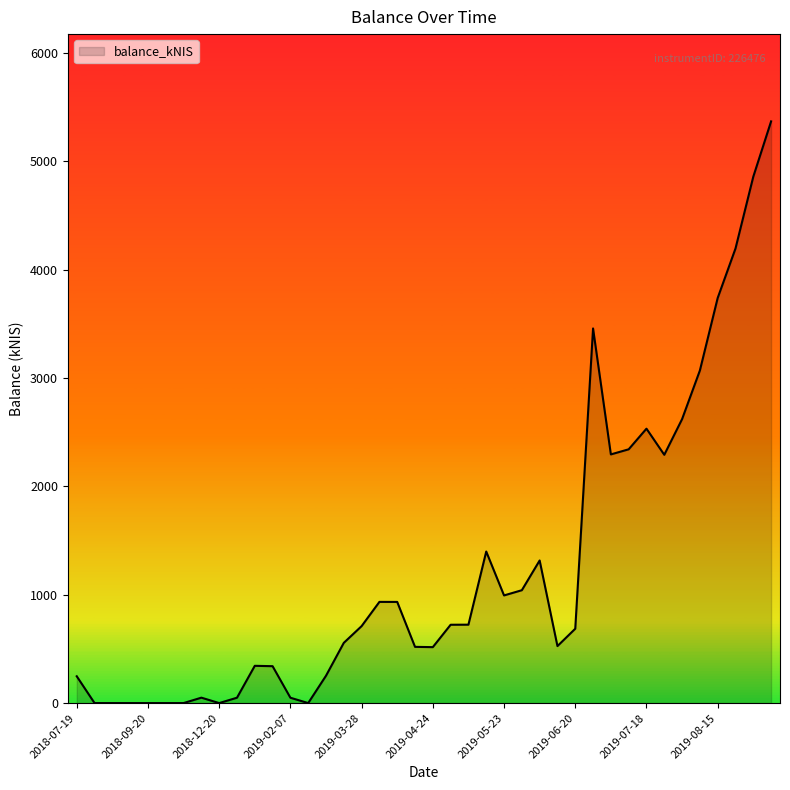

Does the chart have visible grid lines?

No